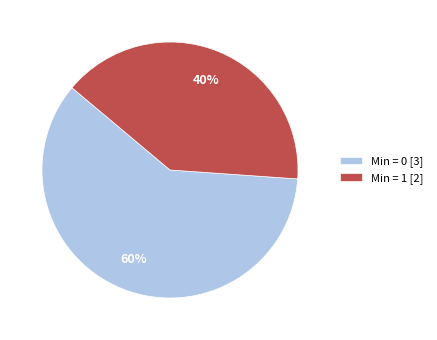

To the nearest percent, what portion does Min = 1 [2] represent?

40%